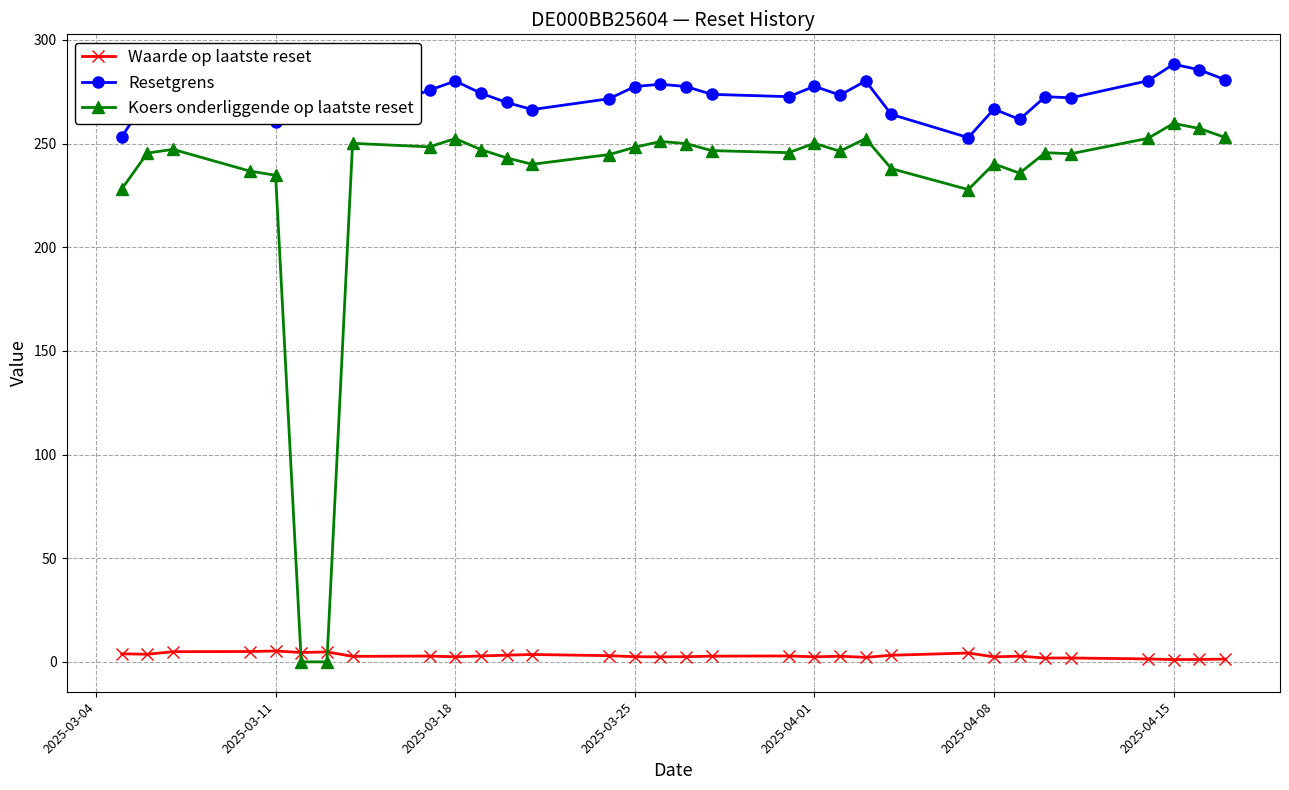

Which series has the largest total across all categories?

Resetgrens